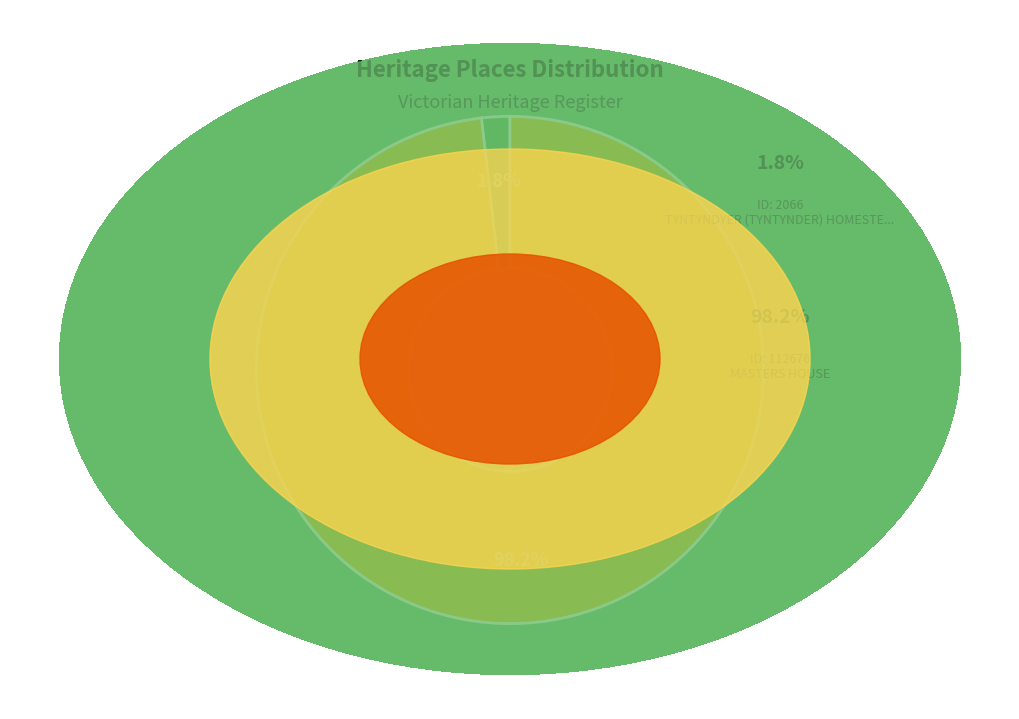

How many slices are in this pie chart?

2